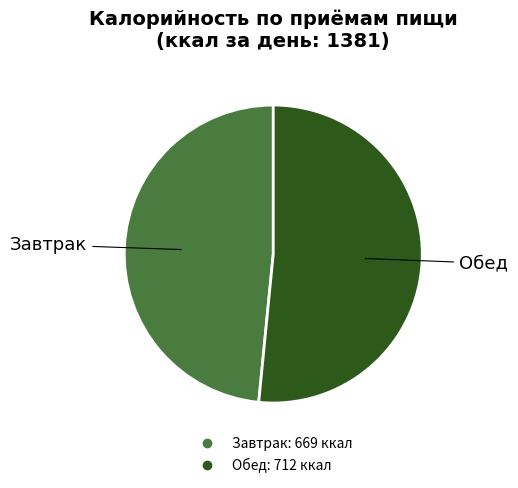

Is it true that Обед is 52% of the pie?

True